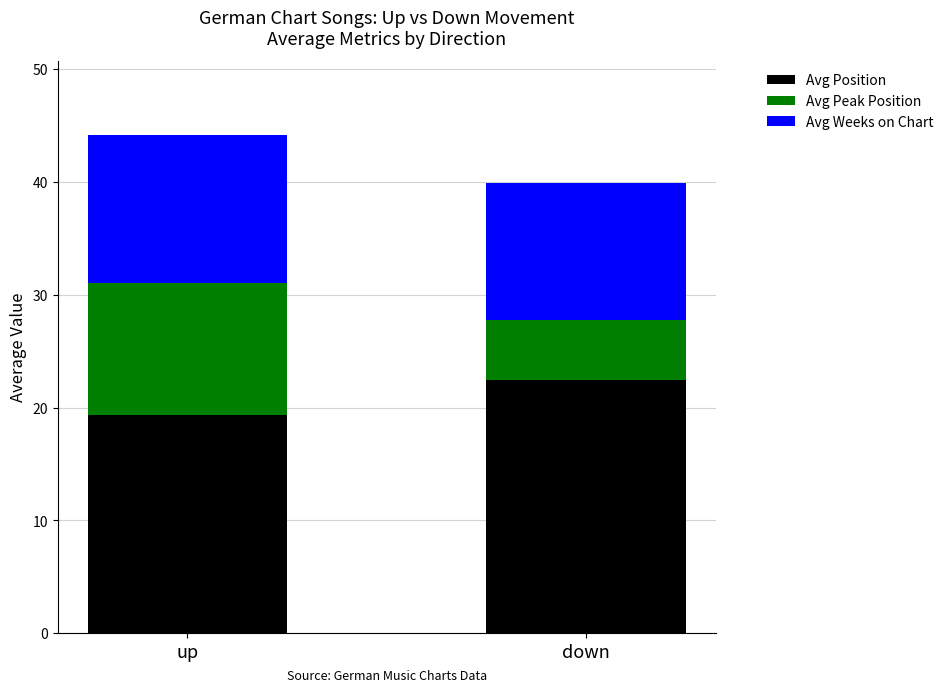

Read the Avg Position value at down.

22.4